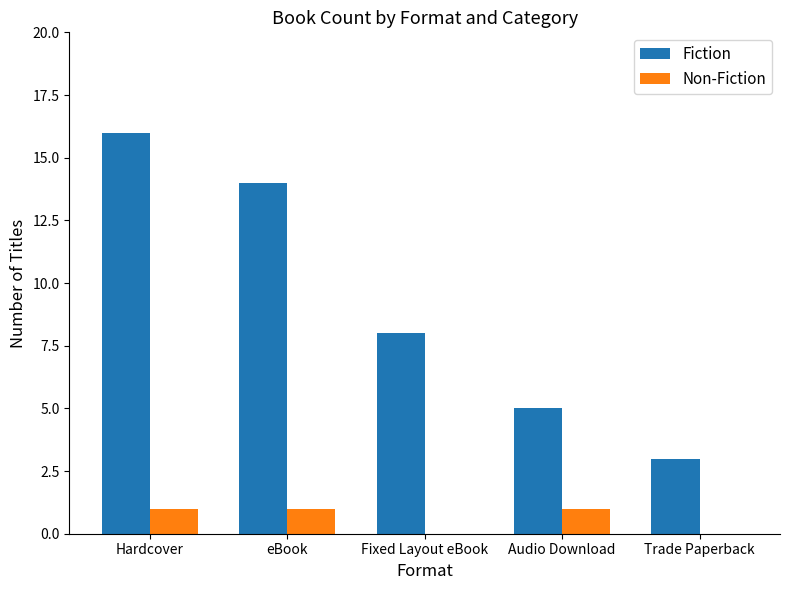

Between Hardcover and Audio Download, which series saw the biggest shift?

Fiction